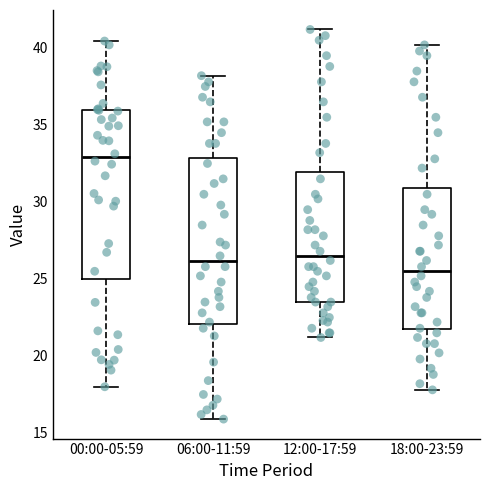

Reading left to right, transcribe this box plot: for each box, give where its median line is, the range the box spans, and where its two whiskers end, as read against the y-axis. The values are not printed on the chart, so give them approximately, as read against the axis.

00:00-05:59: median 33.0, box 25.0 to 36.0, whiskers 18.0 to 40.5
06:00-11:59: median 26.0, box 22.0 to 33.0, whiskers 16.0 to 38.0
12:00-17:59: median 26.5, box 23.5 to 32.0, whiskers 21.0 to 41.0
18:00-23:59: median 25.5, box 21.5 to 31.0, whiskers 18.0 to 40.0